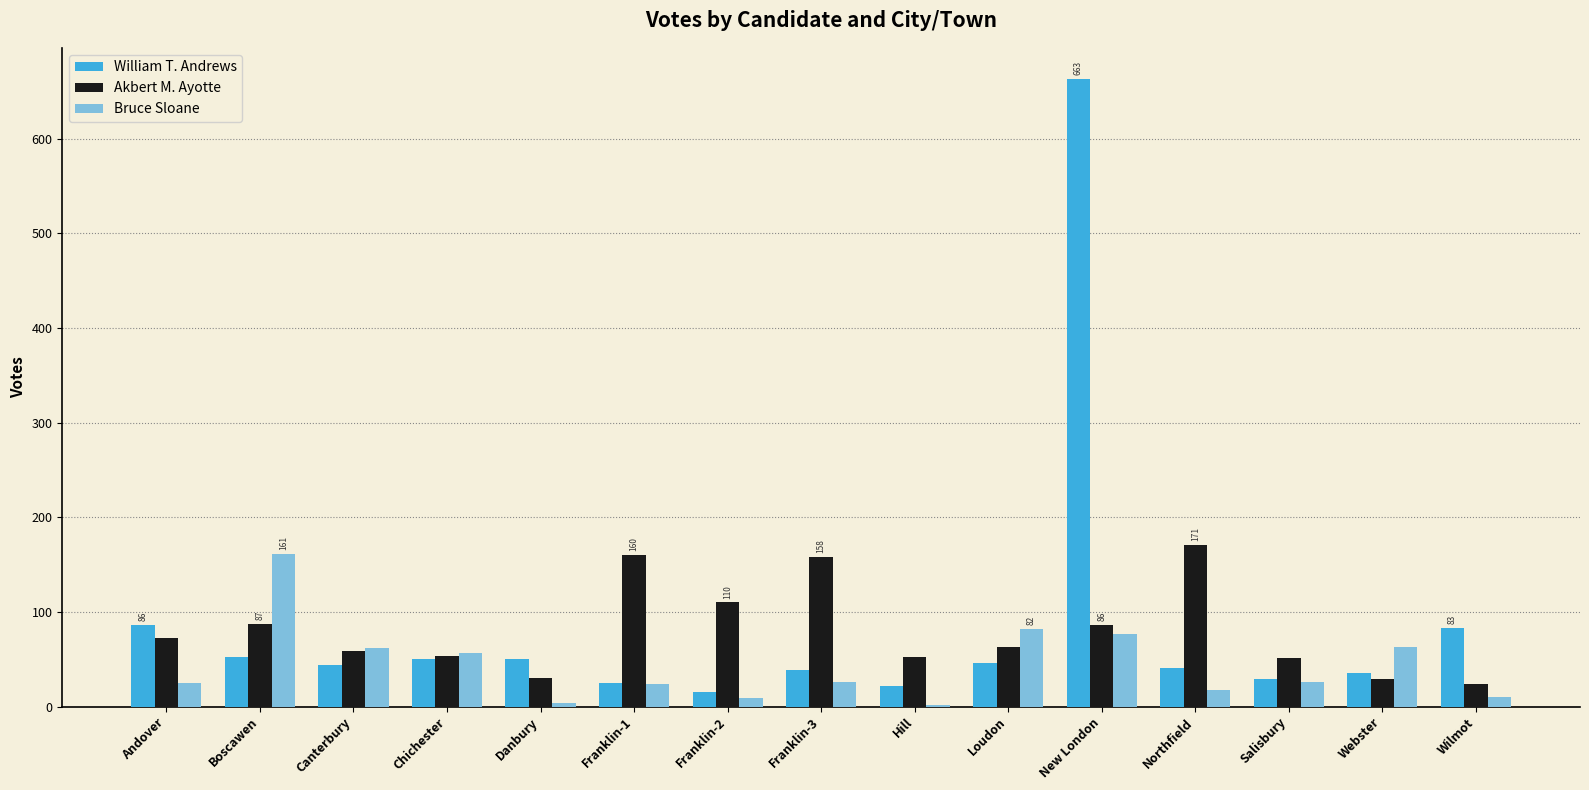

What is the sum of all Akbert M. Ayotte values?

1205